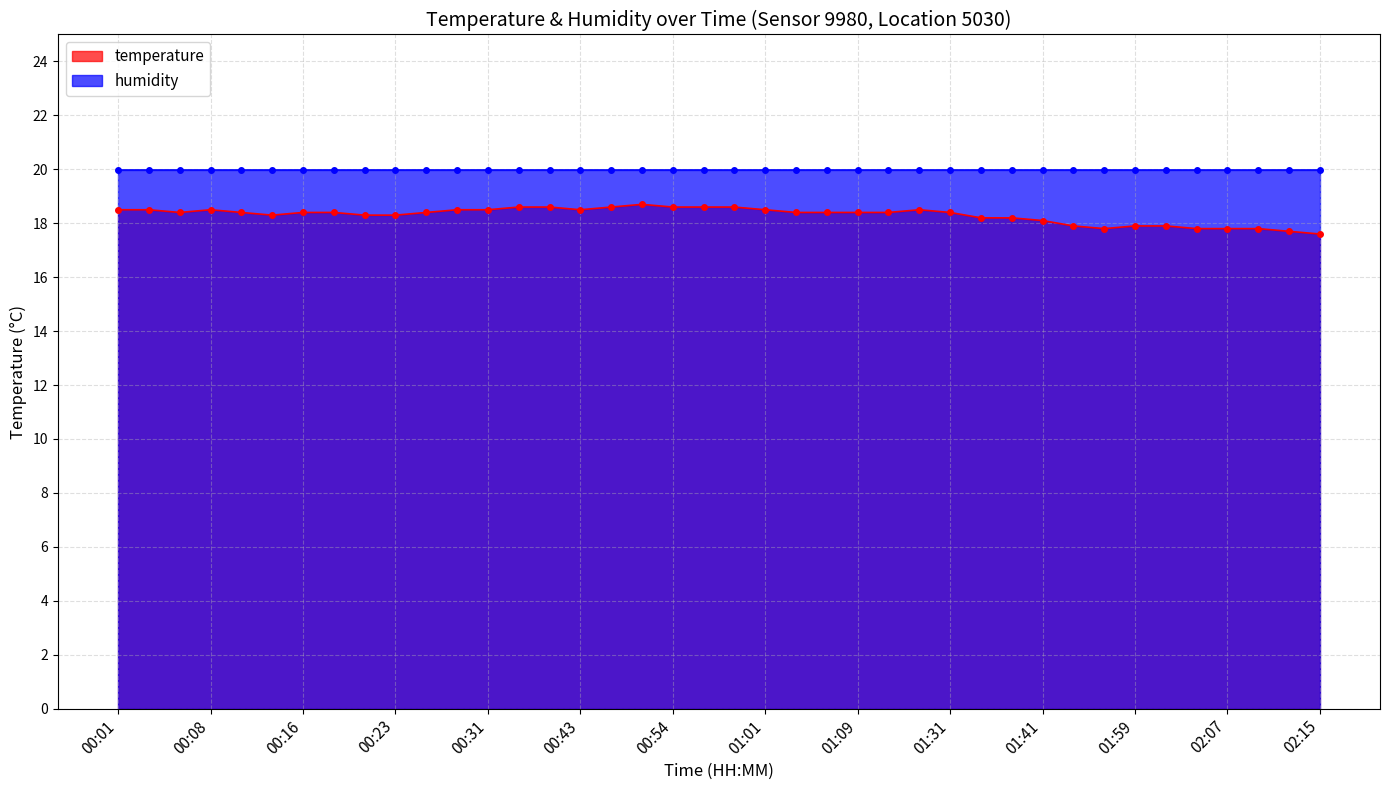

Which label corresponds to the smallest value in the chart?

02:15